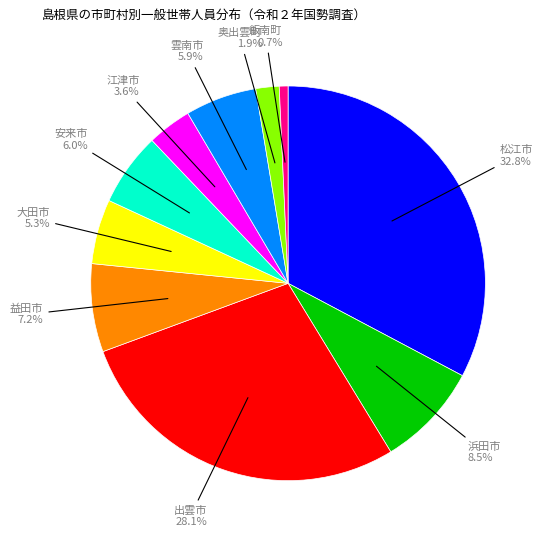

How many segments does this pie chart have?

10